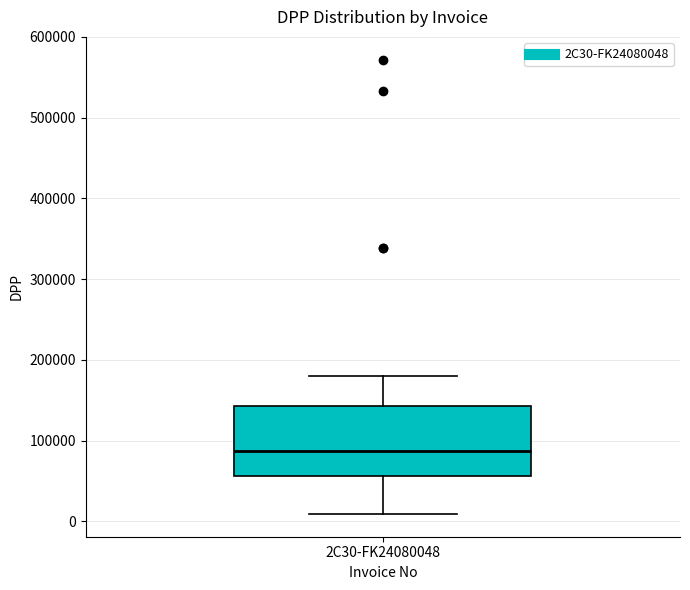

Read this box plot against the y-axis: the position of the median line, the range covered by the box, and the ends of both whiskers. The values are not printed on the chart, so give them approximately, as read against the axis.

median 90000, box 60000 to 140000, whiskers 10000 to 180000